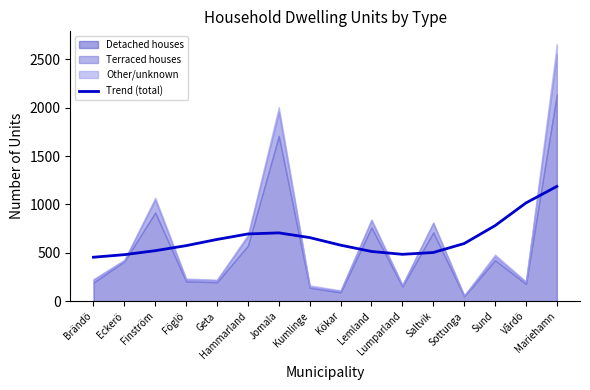

At which label does the data first exceed 595?

Geta